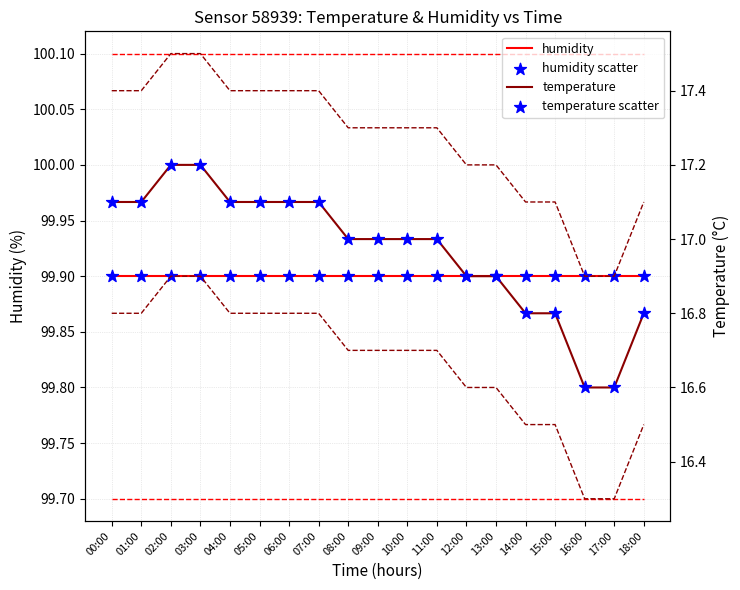

At which category is the sum across all series the highest?

02:00